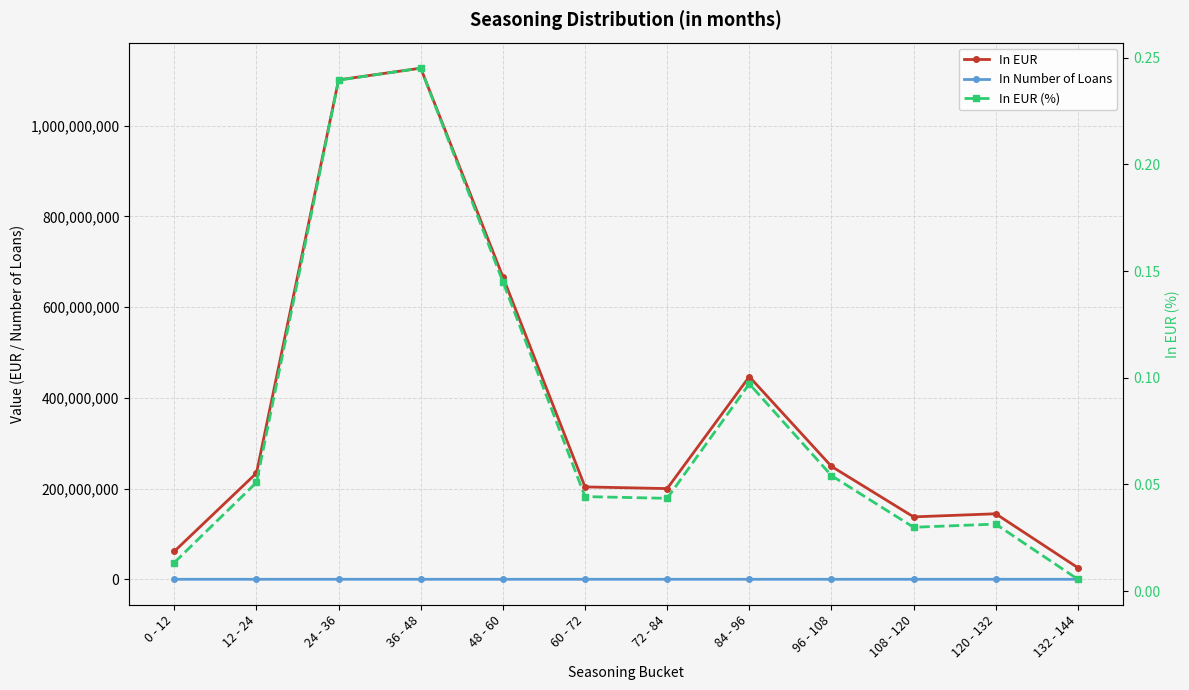

What is the label of the 6th point from the right?

72 - 84